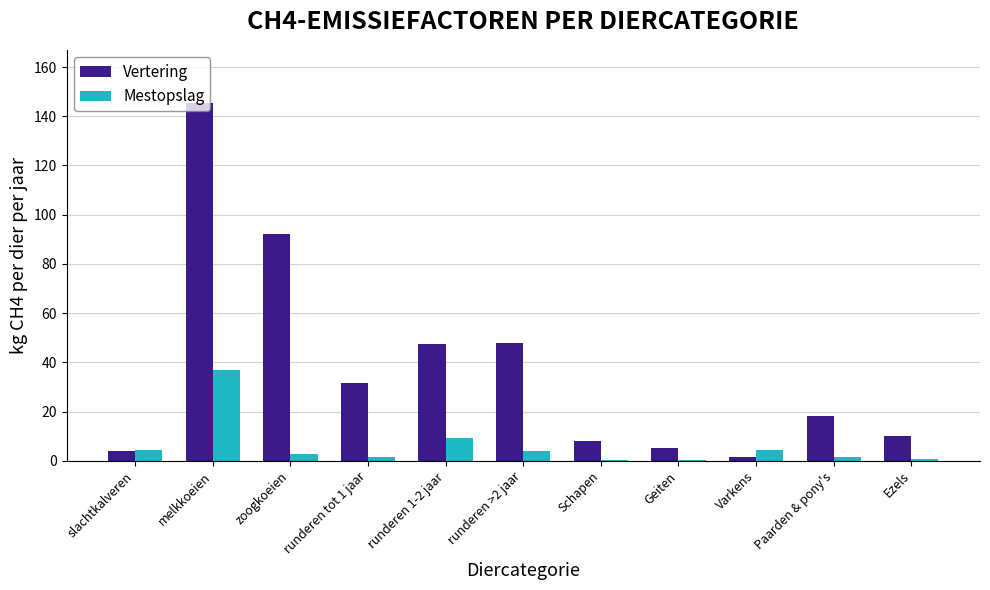

Is the value of Mestopslag at runderen >2 jaar greater than the value of Vertering at Schapen?

No